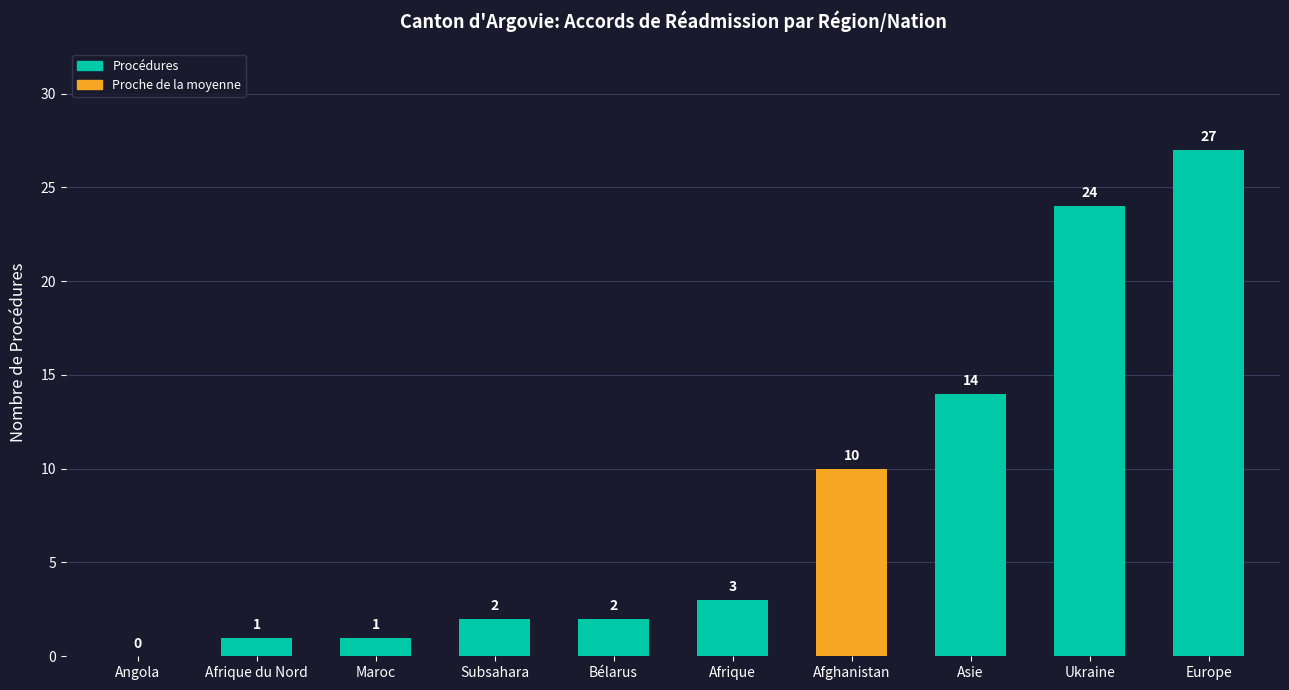

Is it true that the value at Afrique is 3?

True